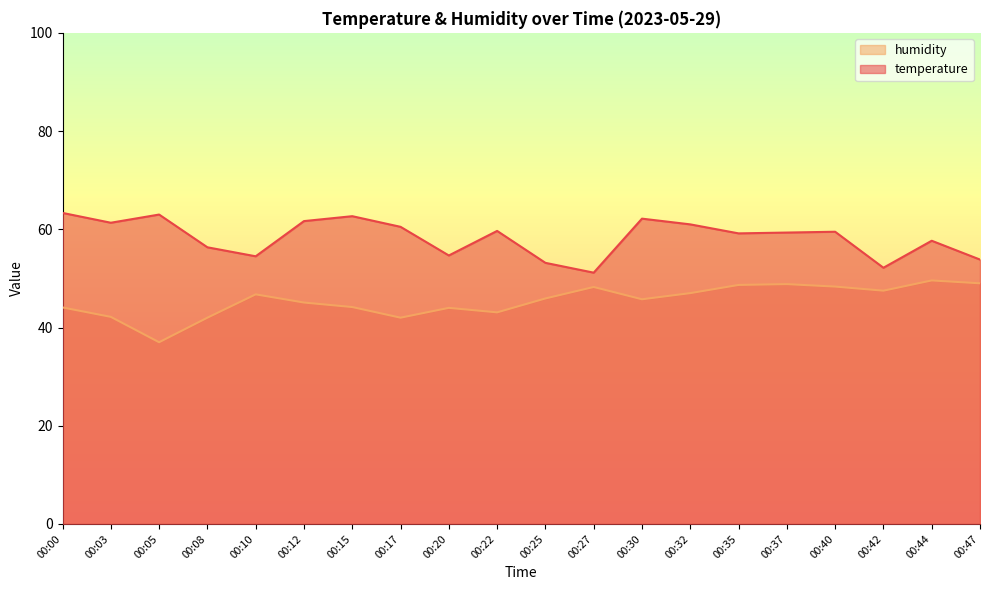

Reading left to right, transcribe all the data shown in this chart.

temperature: 63.3	61.3	63.0	56.3	54.5	61.7	62.7	60.5	54.7	59.7	53.2	51.2	62.2	61.0	59.2	59.3	59.5	52.2	57.7	53.8
humidity: 44.1	42.2	37.0	42.0	46.8	45.1	44.2	42.0	44.0	43.1	45.9	48.2	45.8	47.0	48.7	48.8	48.3	47.5	49.6	49.0